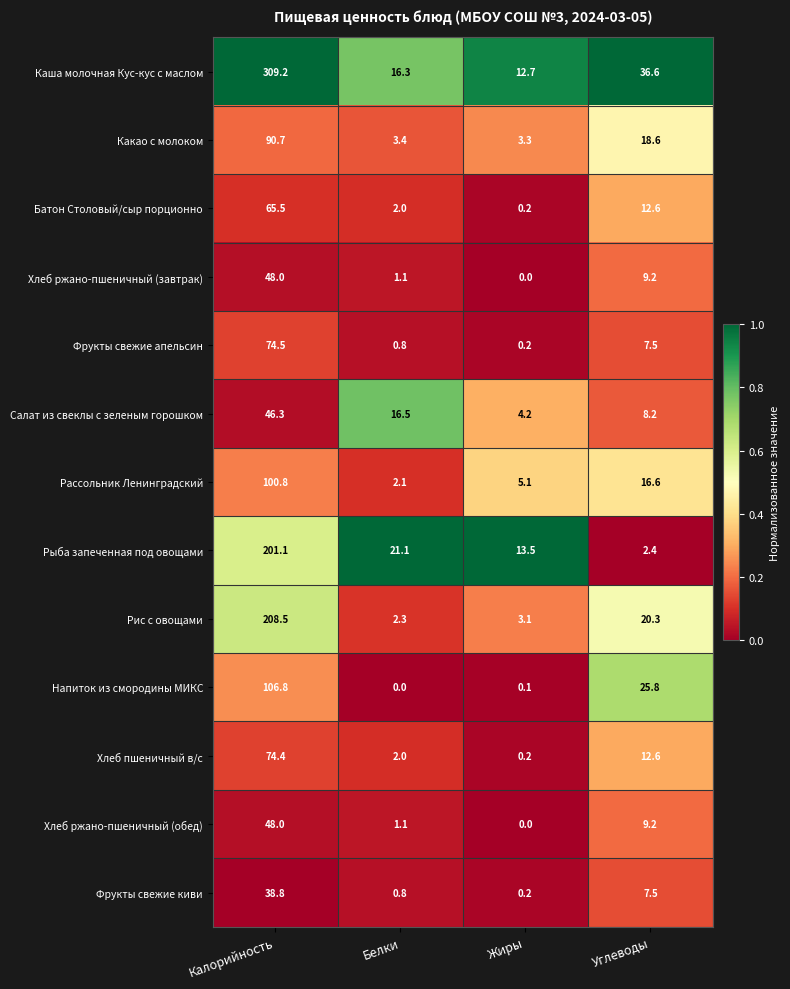

What is the difference between the highest and lowest values at Калорийность?

270.4